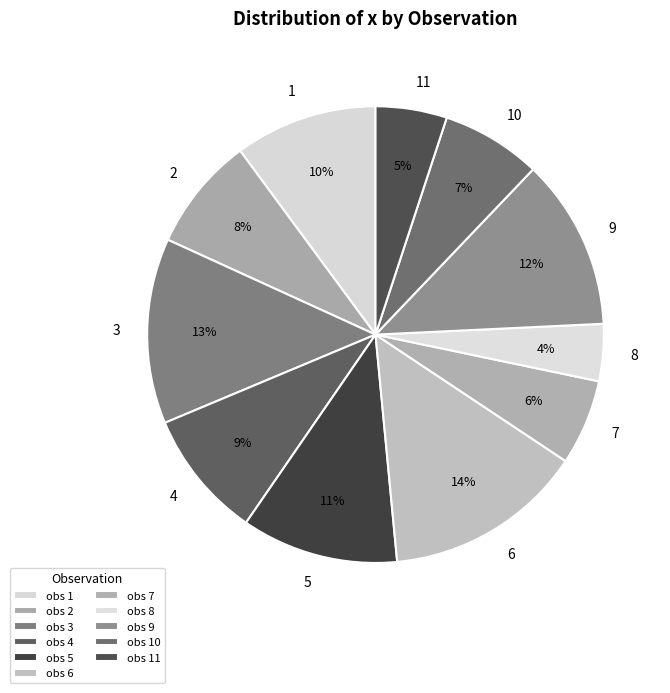

Count the number of slices in the pie.

11